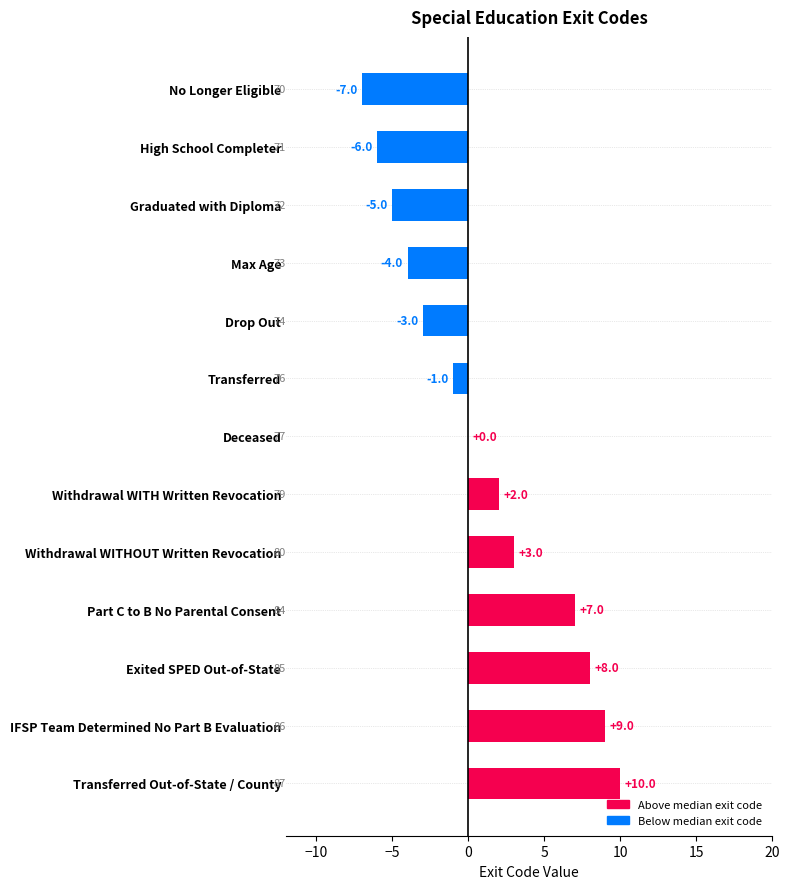

Read the value at Max Age, to the nearest 5.

-5